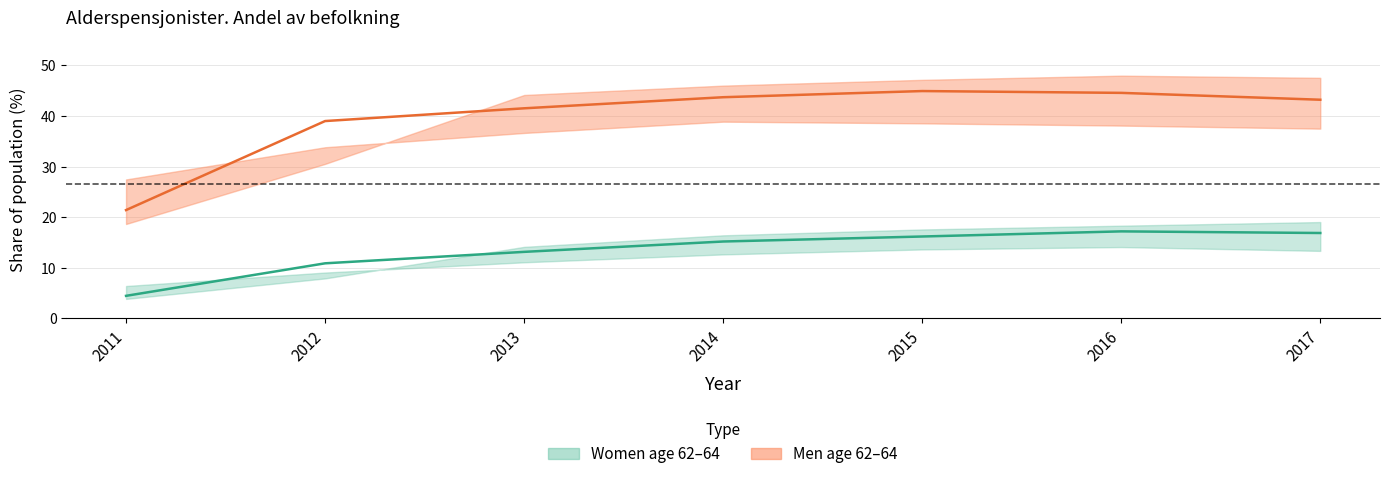

Reading left to right, list all the values displayed in this chart.

age_62_women: 6.4	9.1	11.1	12.7	13.6	14.1	13.3
age_63_women: 4.5	10.9	13.2	15.2	16.2	17.2	16.9
age_64_women: 3.9	7.9	14.1	16.4	17.6	18.3	19.0
age_62_men: 27.5	33.8	36.7	38.9	38.5	38.1	37.5
age_63_men: 21.4	39.0	41.5	43.7	44.9	44.6	43.2
age_64_men: 18.7	30.5	44.2	46.0	47.1	48.0	47.5